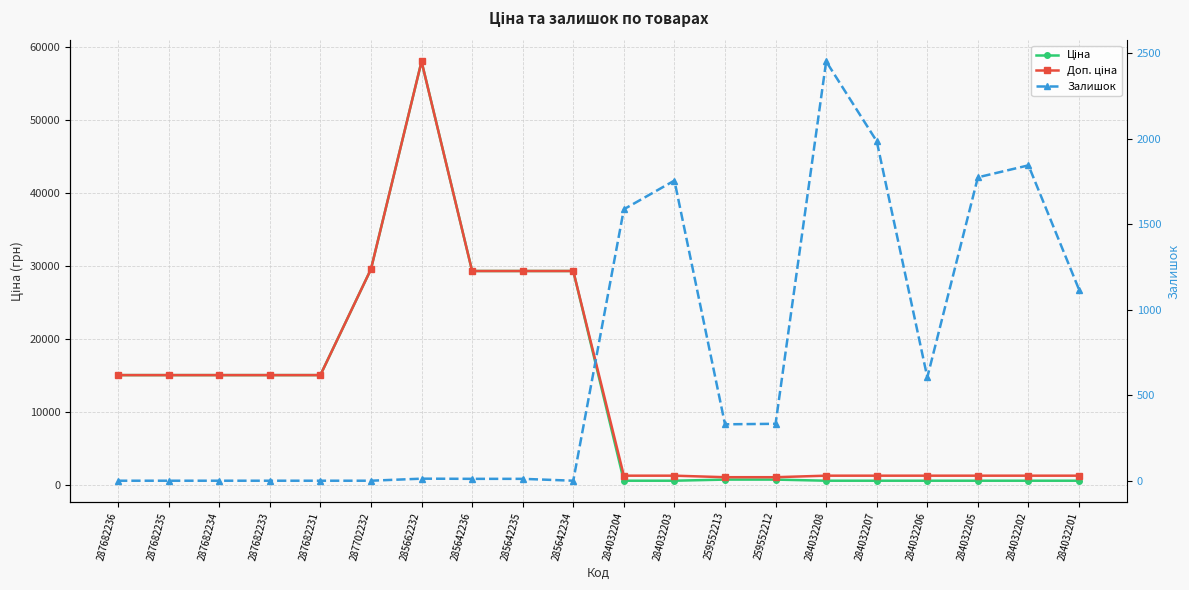

How many values in the Ціна series exceed 15019?

10